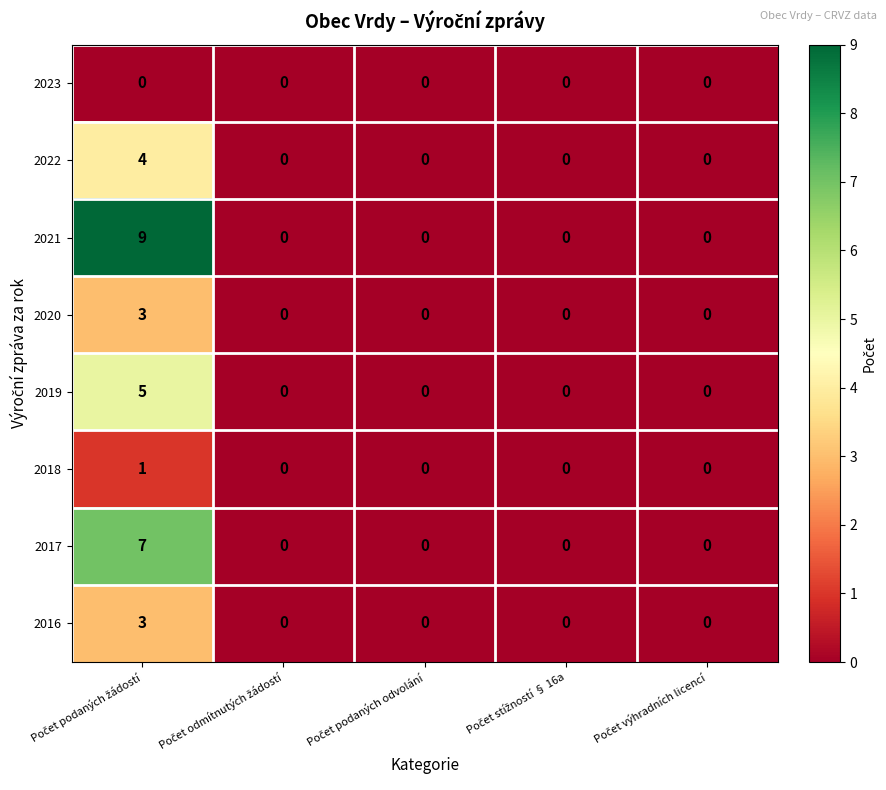

Which series has the largest range (max minus min)?

2021